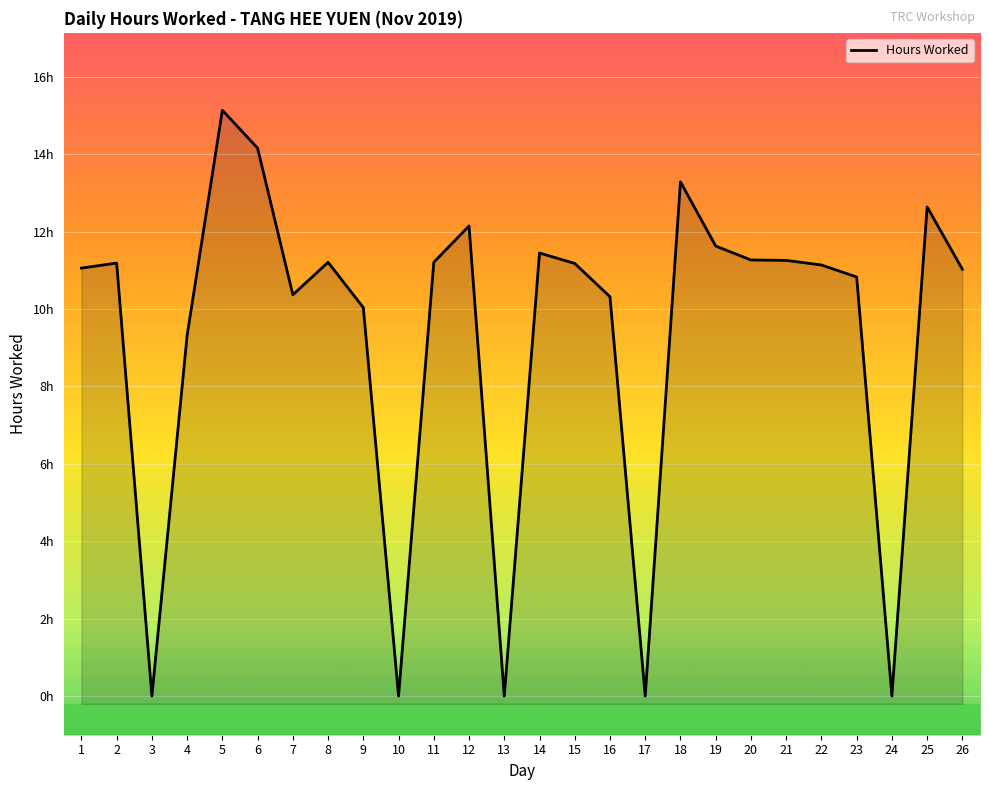

At which category does the data reach its first local peak?

2